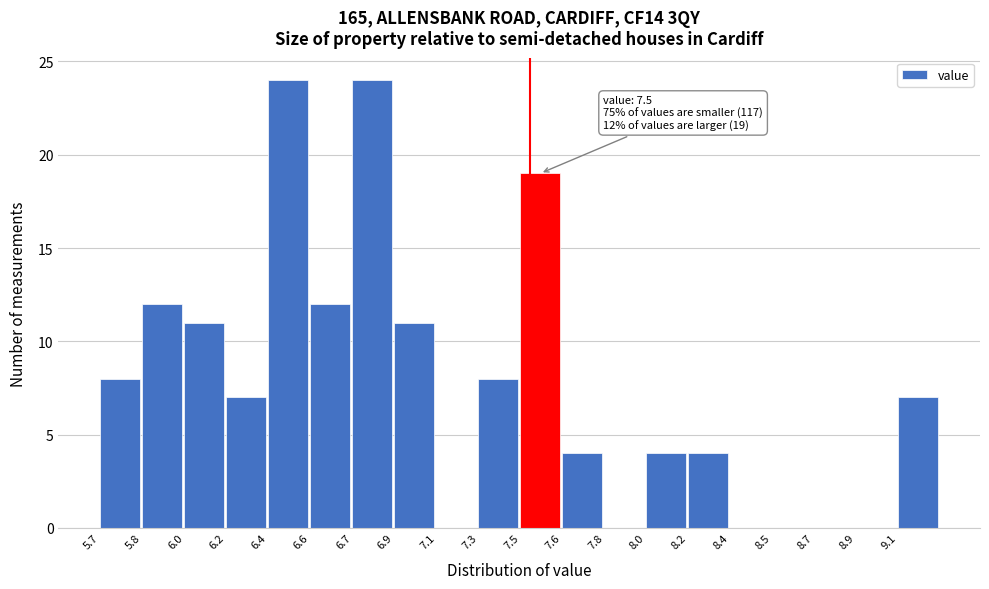

Reading left to right, transcribe all the data shown in this chart.

5.7=8	5.8=12	6.0=11	6.2=7	6.4=24	6.6=12	6.7=24	6.9=11	7.1=0	7.3=8	7.5=19	7.6=4	7.8=0	8.0=4	8.2=4	8.4=0	8.5=0	8.7=0	8.9=0	9.1=7